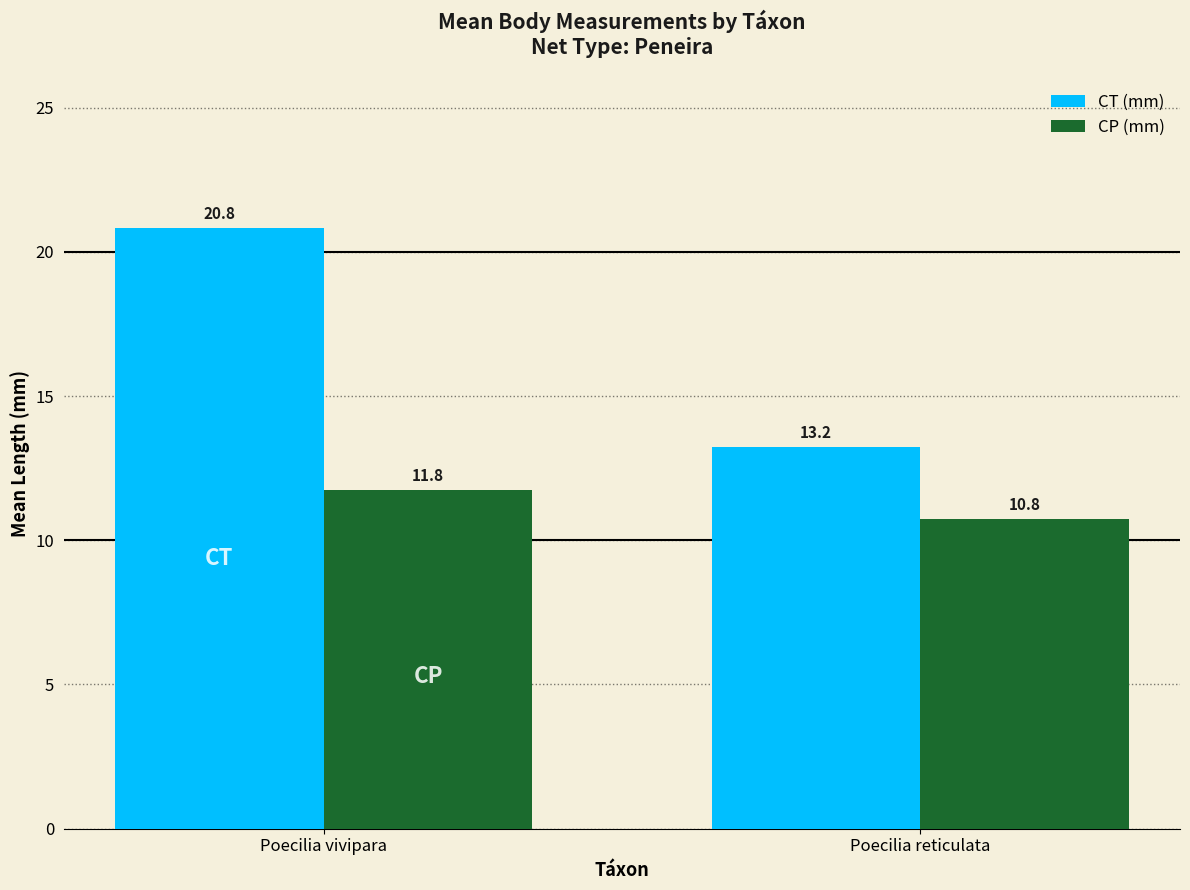

Is it true that CP (mm) equals 11.8 at Poecilia vivipara?

True